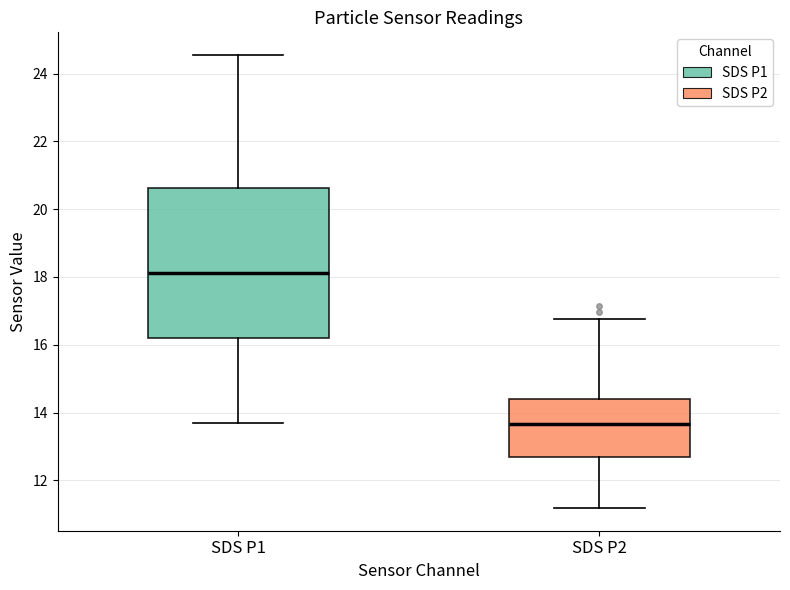

Reading left to right, read every box against the y-axis: the position of its median line, the range the box covers, and the ends of its whiskers. The values are not printed on the chart, so give them approximately, as read against the axis.

SDS P1: median 18.2, box 16.2 to 20.6, whiskers 13.8 to 24.6
SDS P2: median 13.6, box 12.8 to 14.4, whiskers 11.2 to 16.8